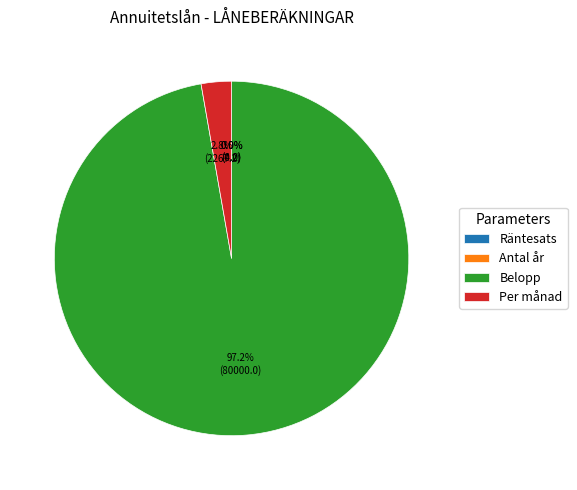

Combined, what portion of the pie is Per månad and Belopp?

100.0%